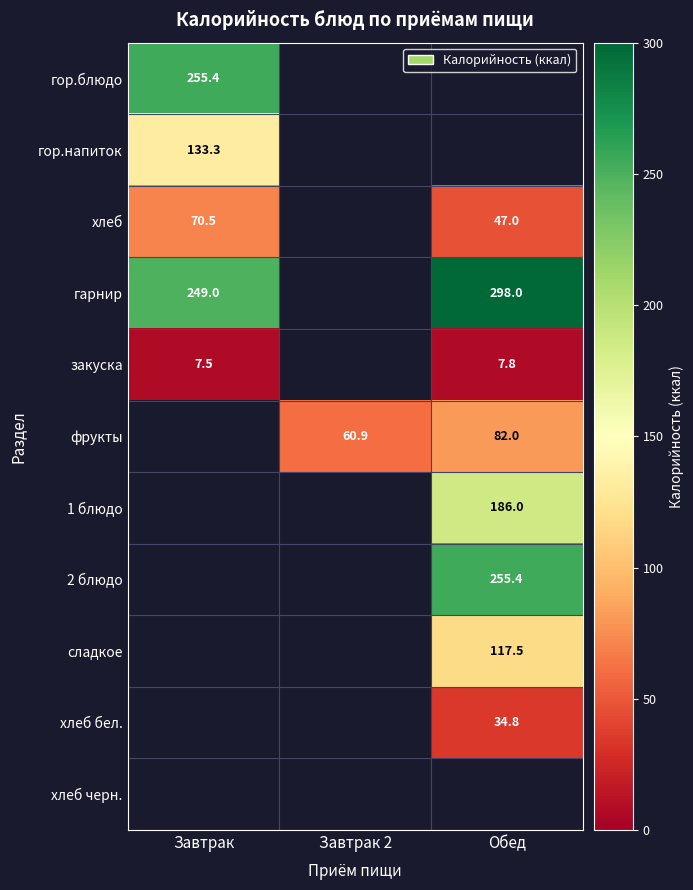

Is it true that гарнир equals 528.4 at Обед?

False